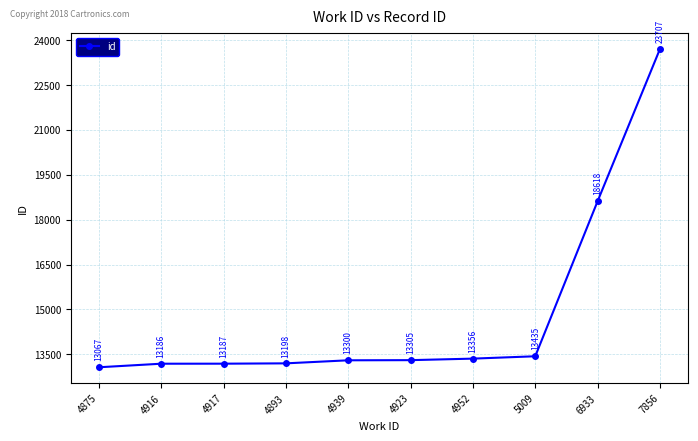

Reading left to right, what are all the values shown in this chart?

13067	13186	13187	13198	13300	13305	13356	13435	18618	23707